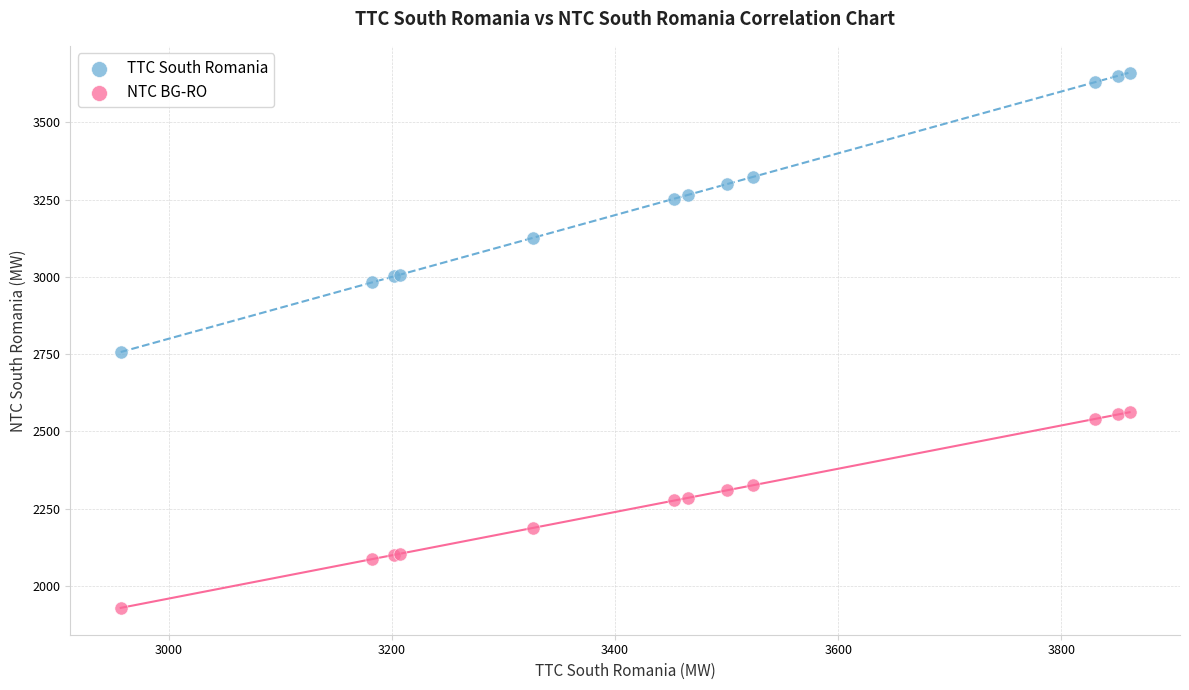

Across all series, what Y value is closest to 2795?

2757